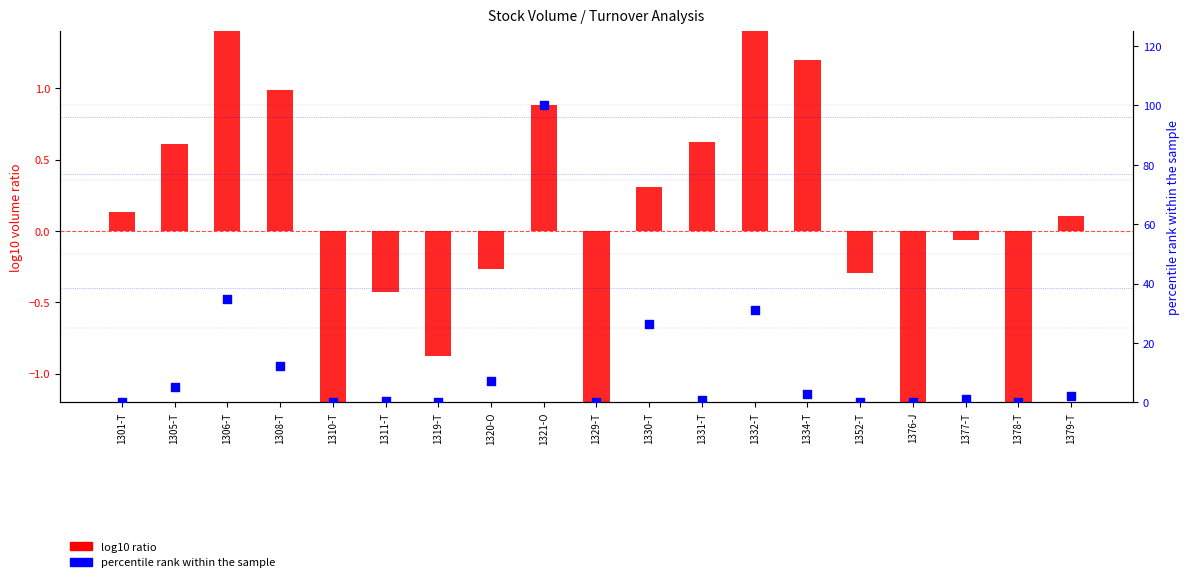

Which series contains the lowest Y value?

log10 volume ratio